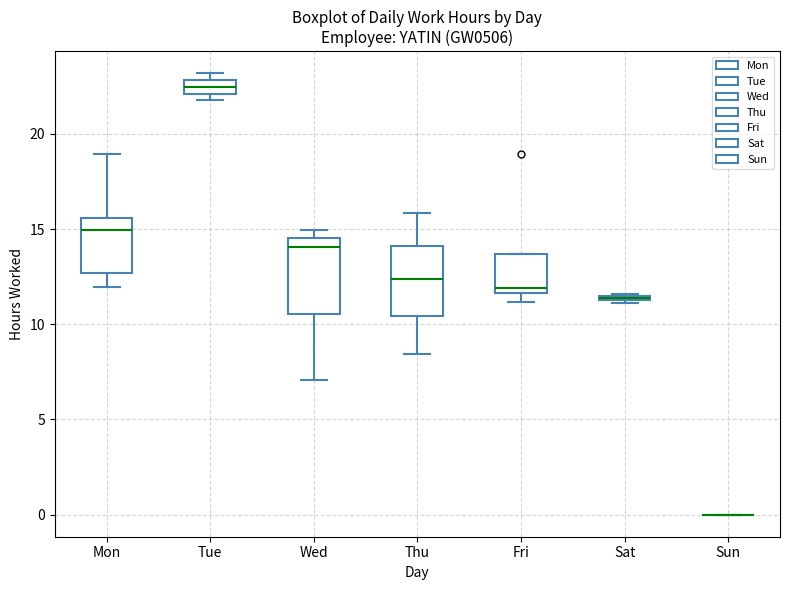

Where is the upper edge of the box for Fri on the y-axis? The values are not printed on the chart, so give them approximately, as read against the axis.

13.5